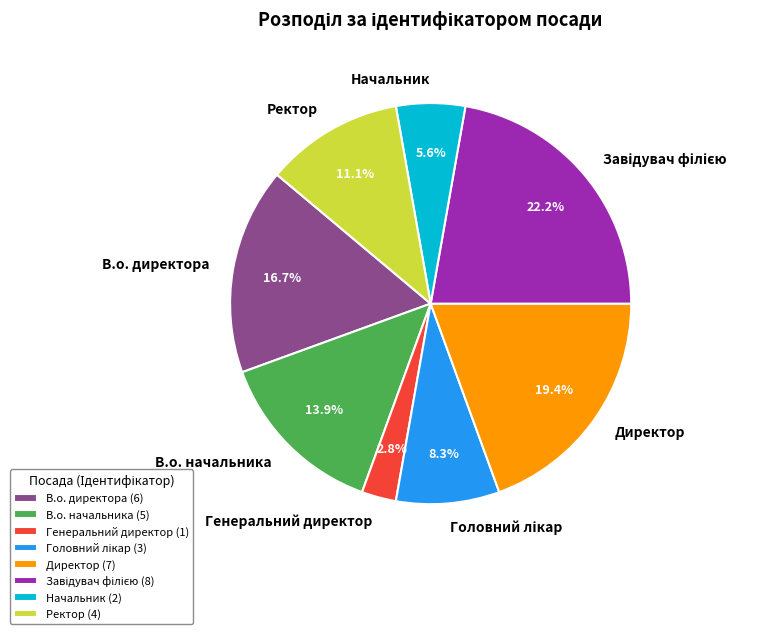

What is the smallest slice in the pie chart?

Генеральний директор